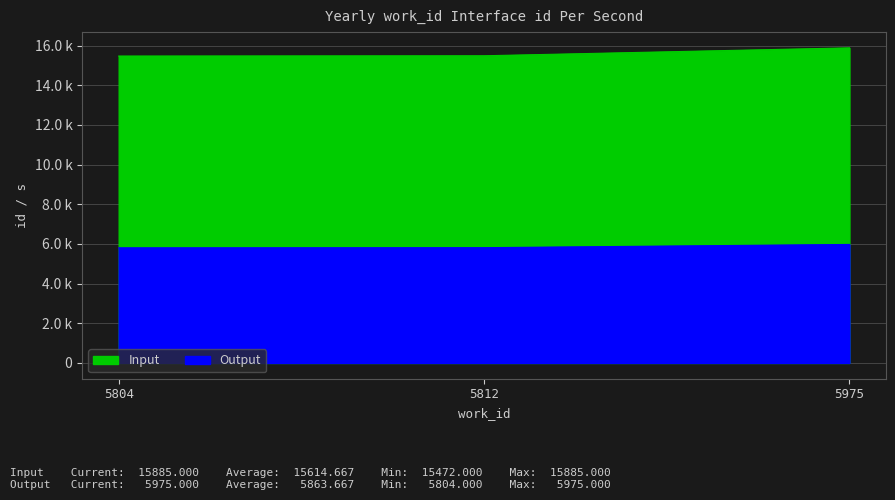

At how many categories does at least one series exceed 12418?

3